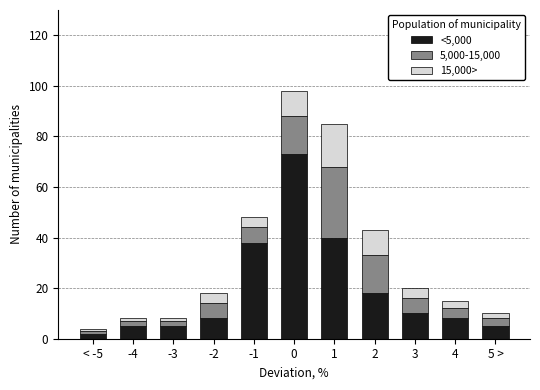

Which category has the lowest value in the <5,000 series?

< -5